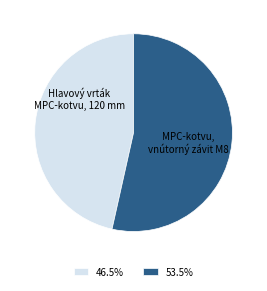

Does any single category account for the majority?

Yes